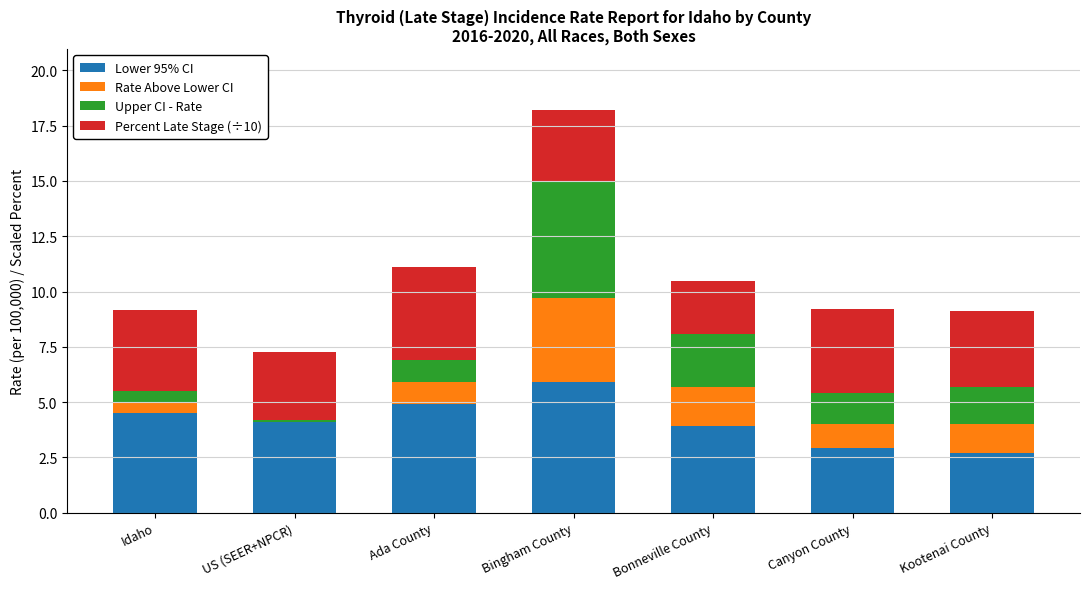

How many distinct data groups are displayed?

4